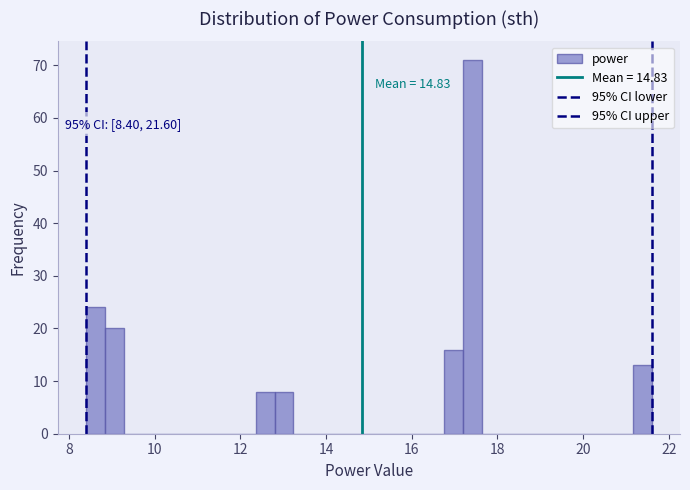

Read against the x-axis, roughly where is the centre of the tallest bar?

17.4